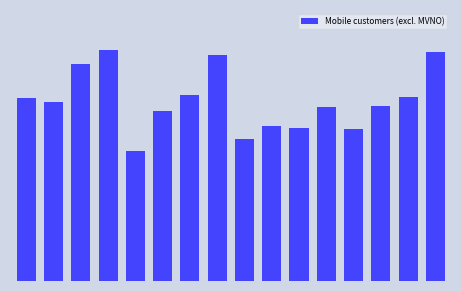

Reading left to right, list all the values displayed in this chart.

3969.8	3963.9	4019.7	4040.8	3890.7	3950.1	3973.5	4032.9	3909.1	3927.8	3925.0	3955.8	3924.0	3957.3	3971.2	4037.9